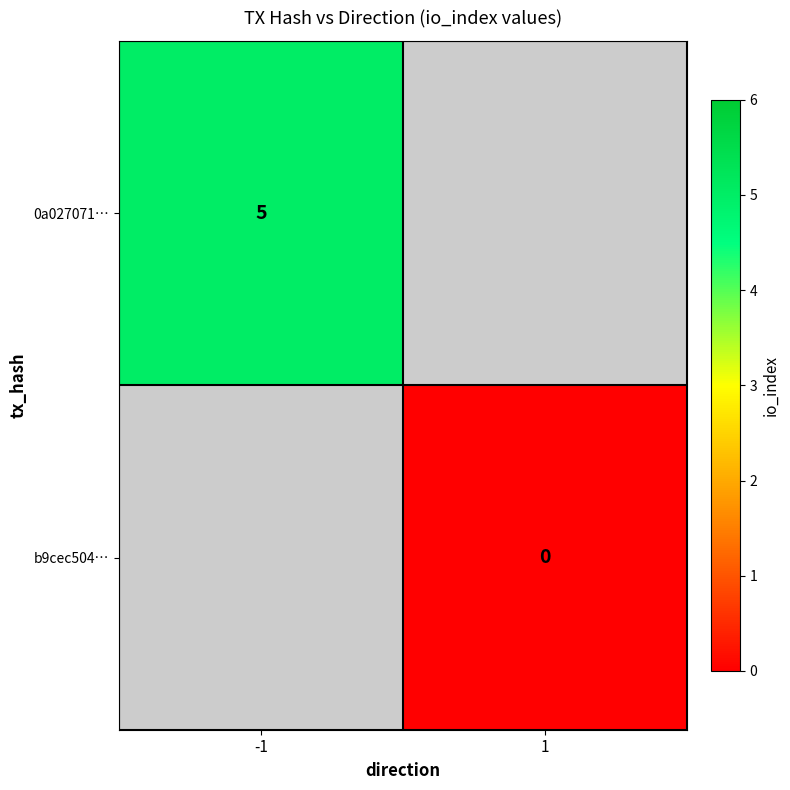

The 0a027071… series shows 8 at -1. True or false?

False